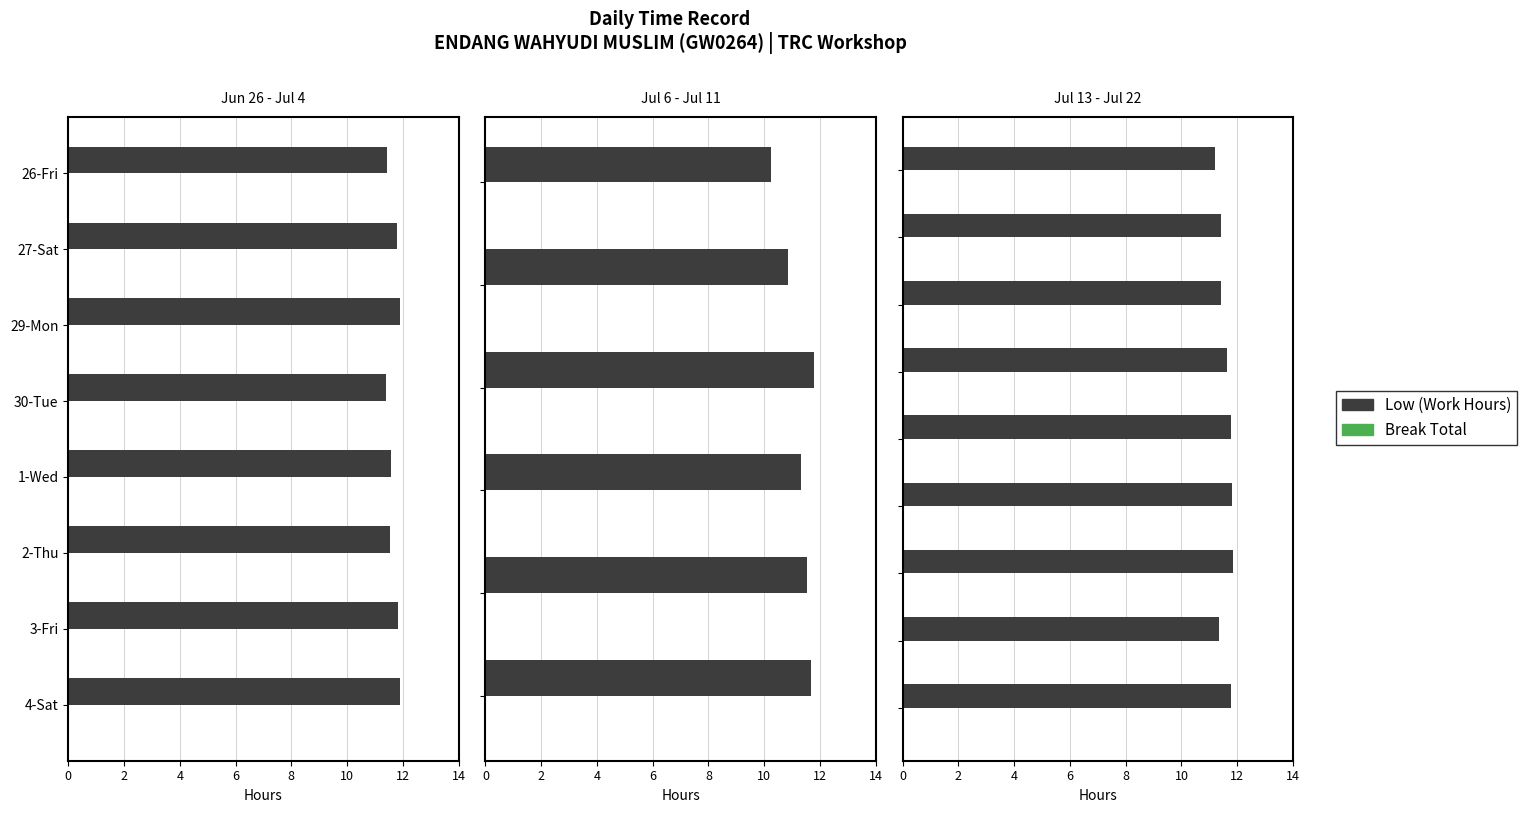

The Break Total series shows 0.2 at 6. True or false?

False